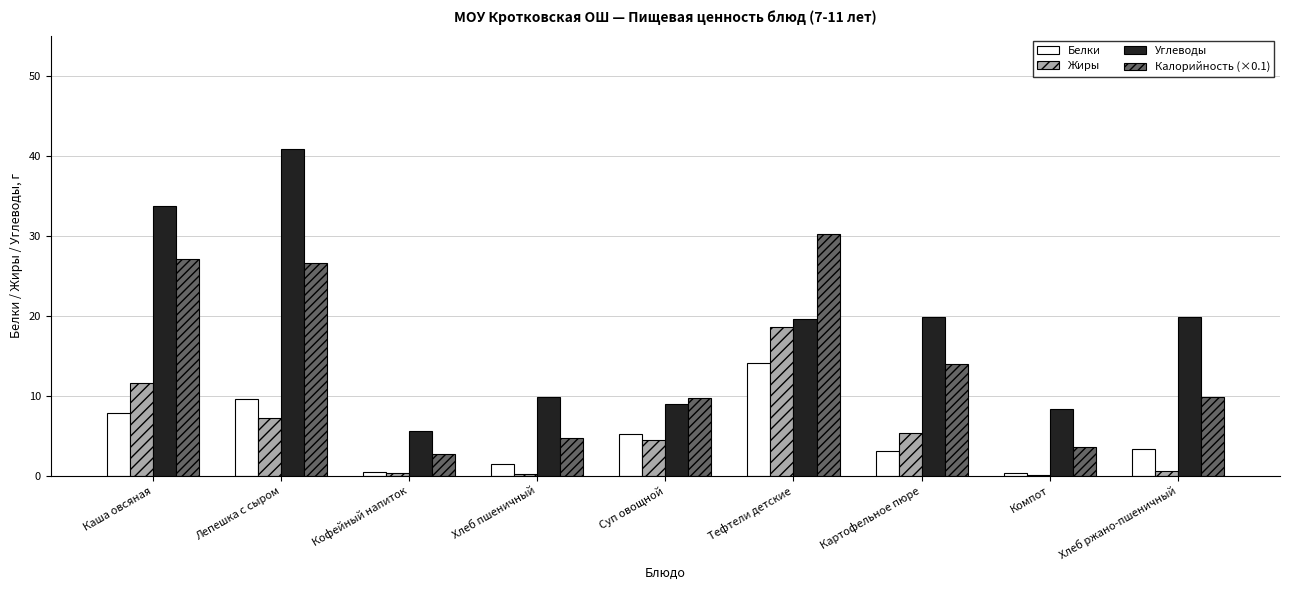

What is the sum of all Белки values?

45.5